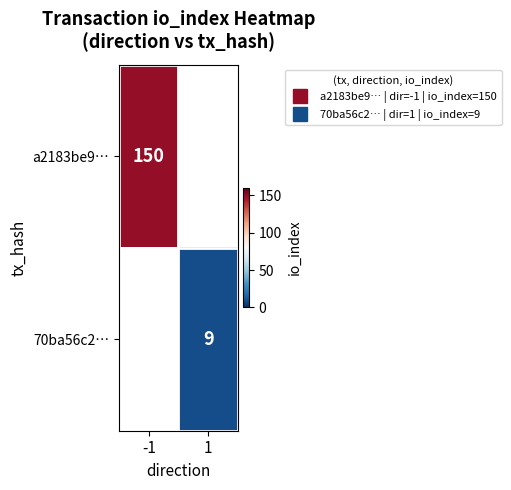

How many positive values does the a2183be9… series have?

1